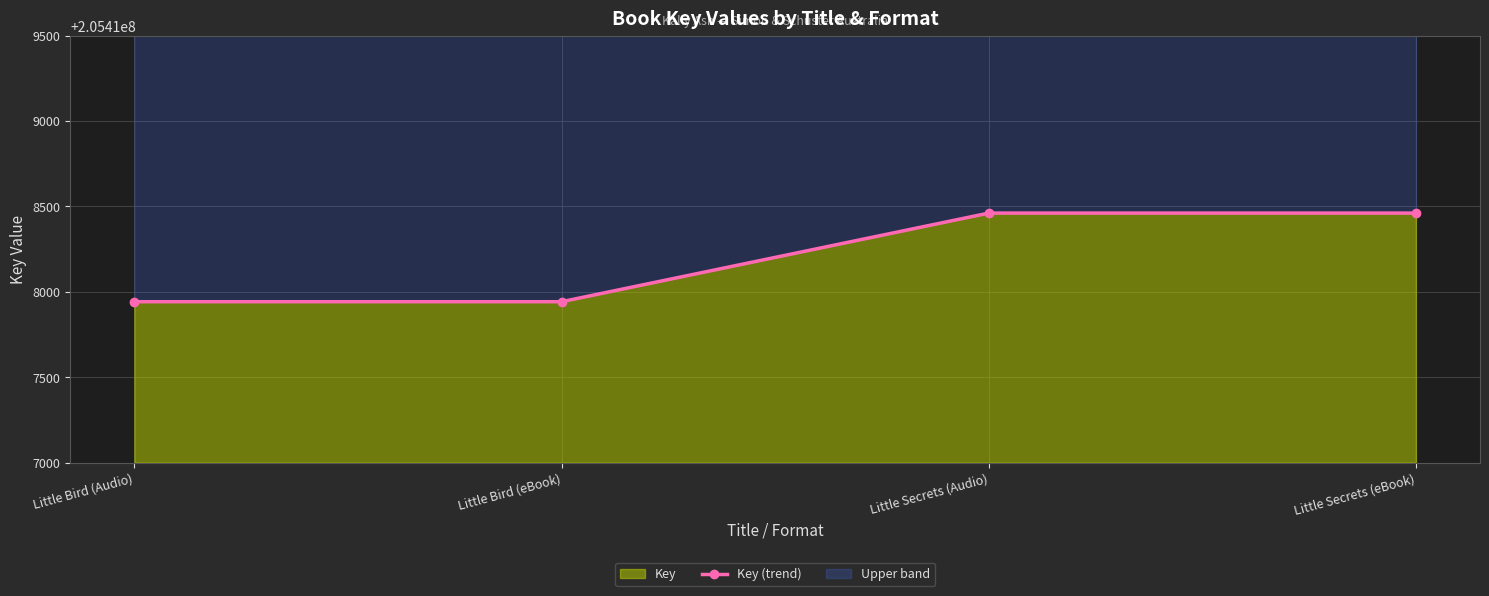

The chart shows a value of 300975631 at Little Bird (eBook). True or false?

False